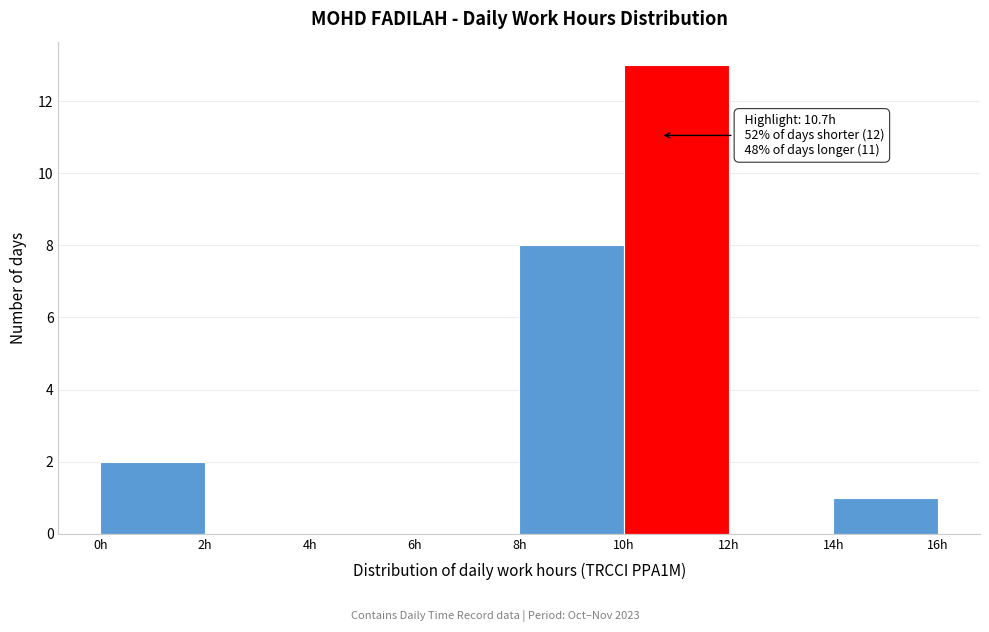

Over which range of the x-axis is the bar tallest?

10 to 12